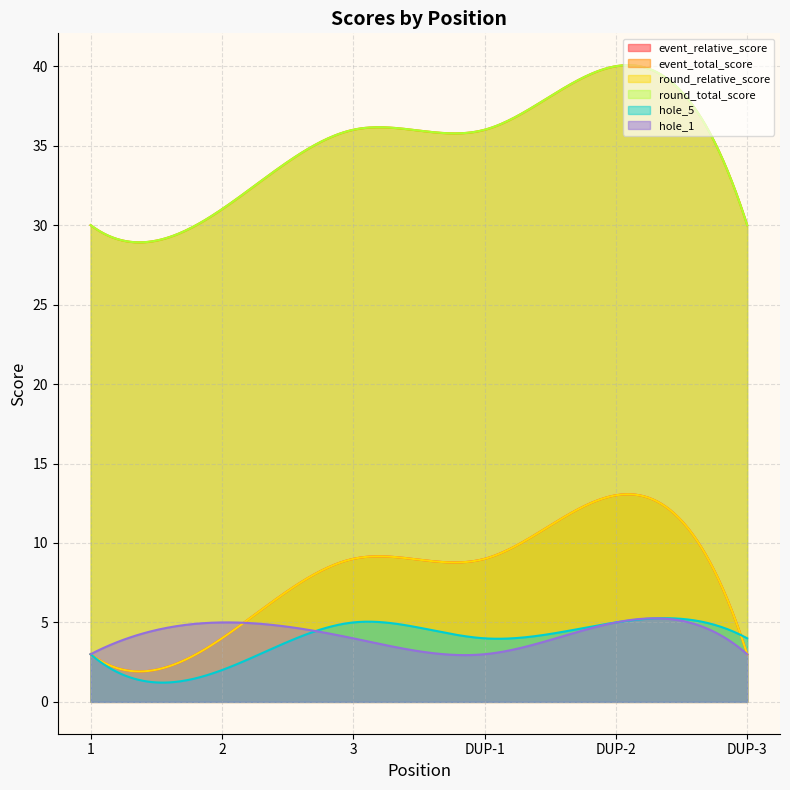

Where is event_total_score nearest to the value 35?

3